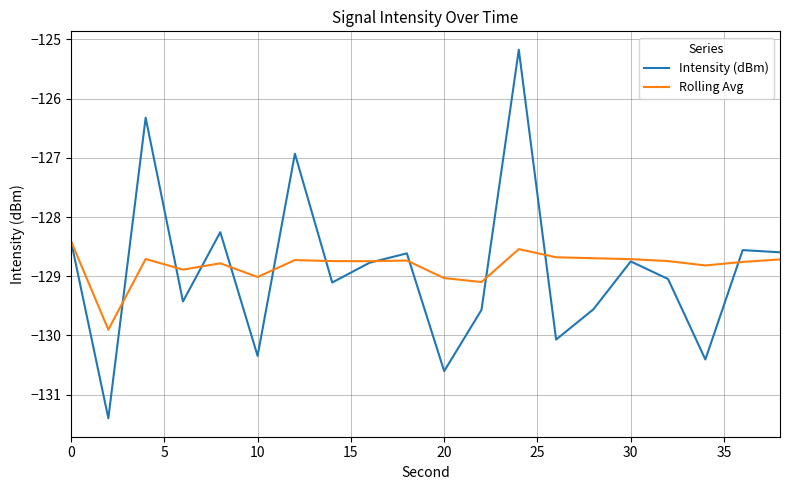

Which series has the largest total across all categories?

Rolling Avg